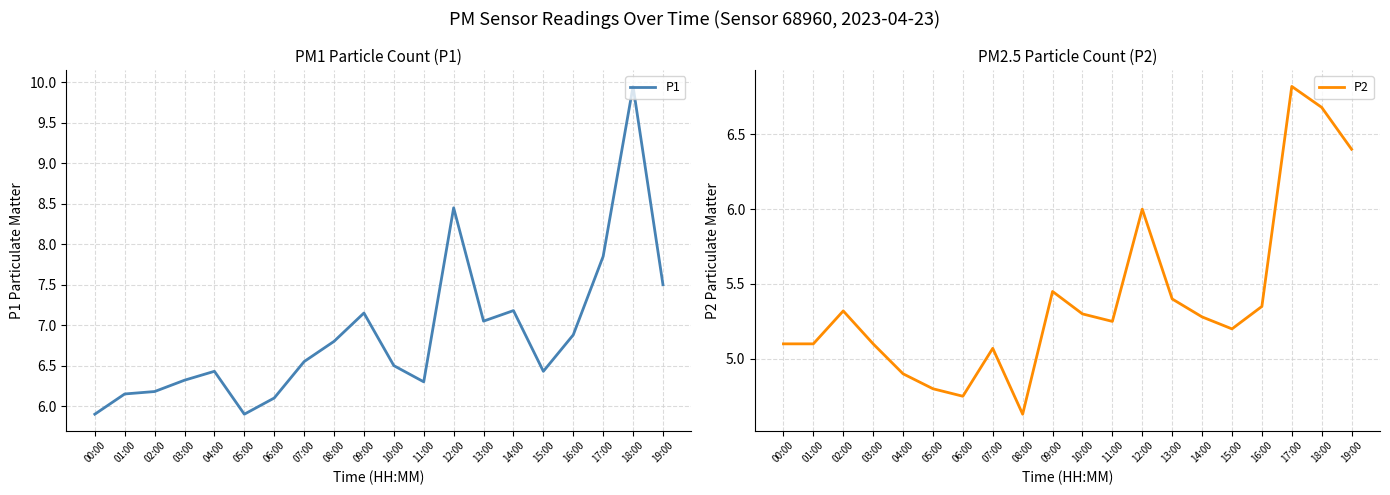

The P1 series shows 3.6 at 02:00. True or false?

False